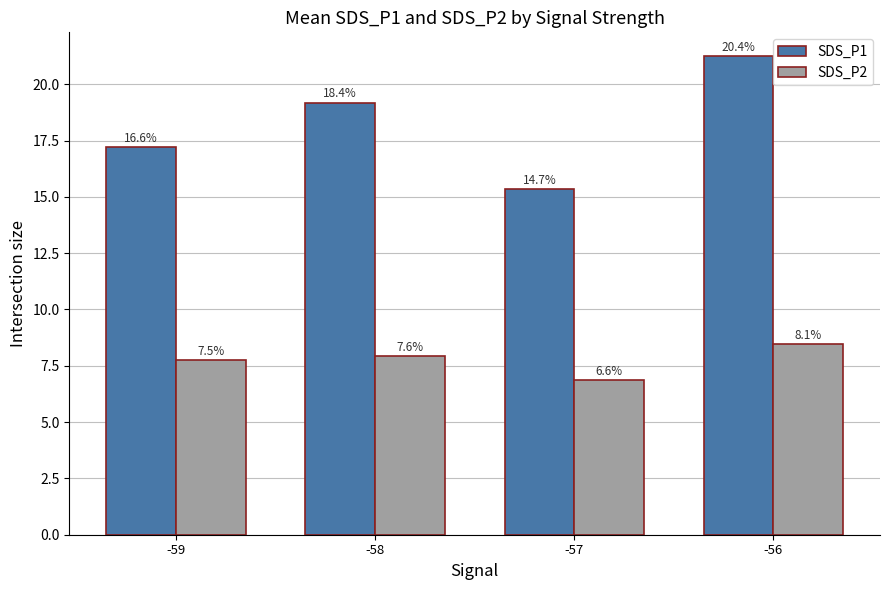

Reading left to right, what are all the values shown in this chart?

SDS_P1: 17.2	19.2	15.3	21.2
SDS_P2: 7.8	7.9	6.9	8.4